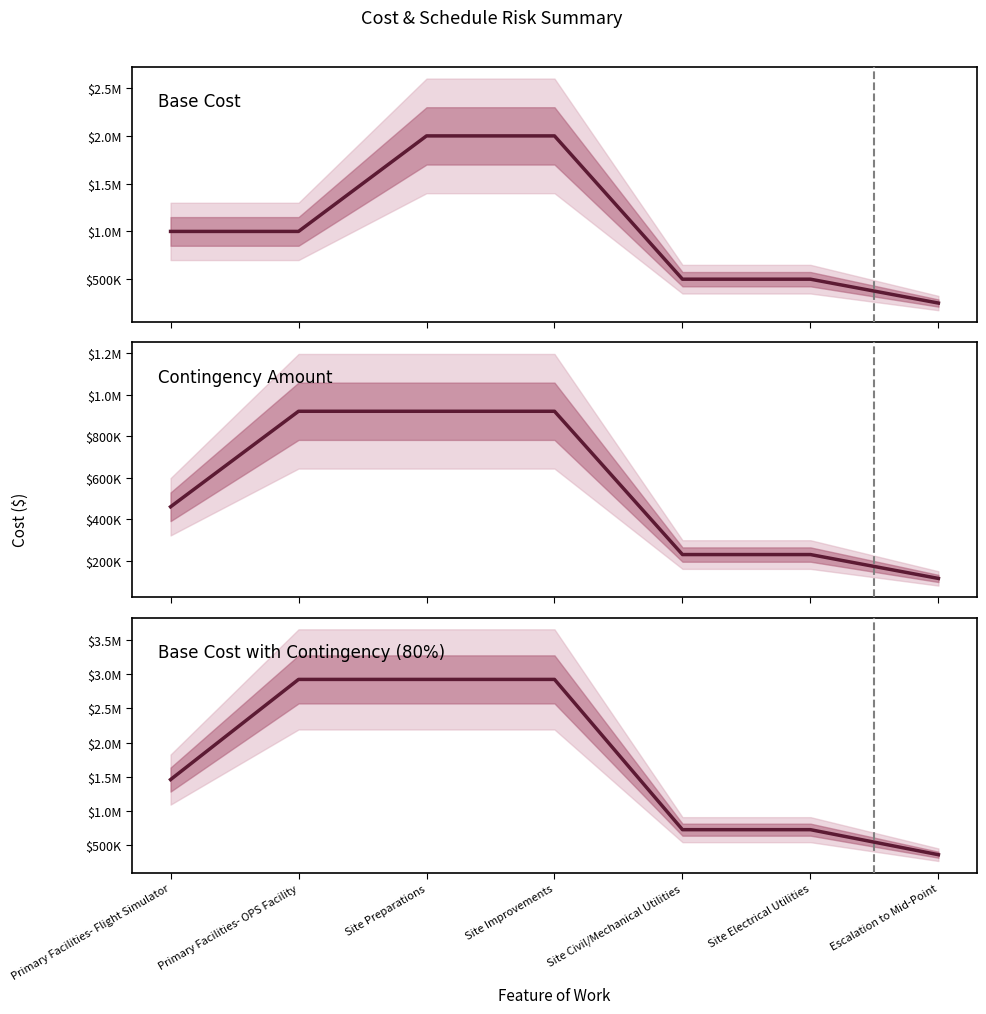

Between Site Electrical Utilities and Primary Facilities- Flight Simulator, which is larger?

Primary Facilities- Flight Simulator